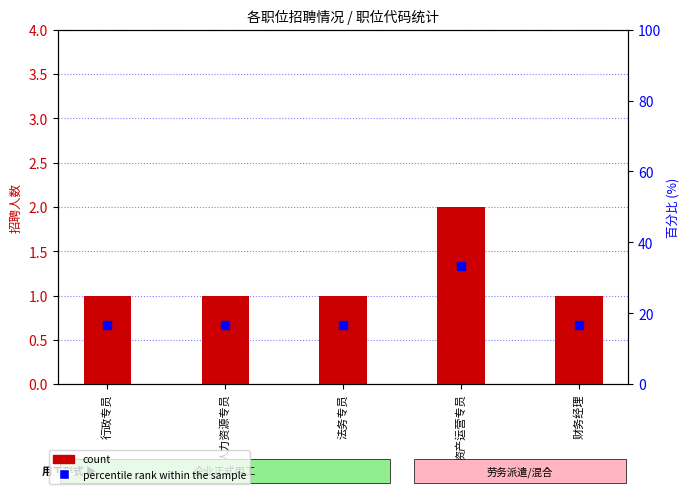

What is the total value across all series at 人力资源专员?

17.7